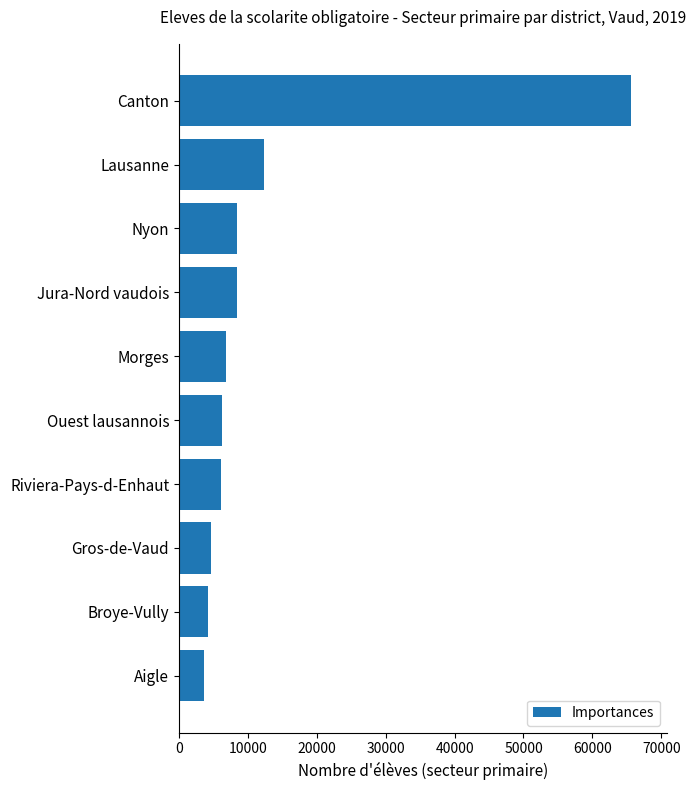

How many bars are there in total?

10